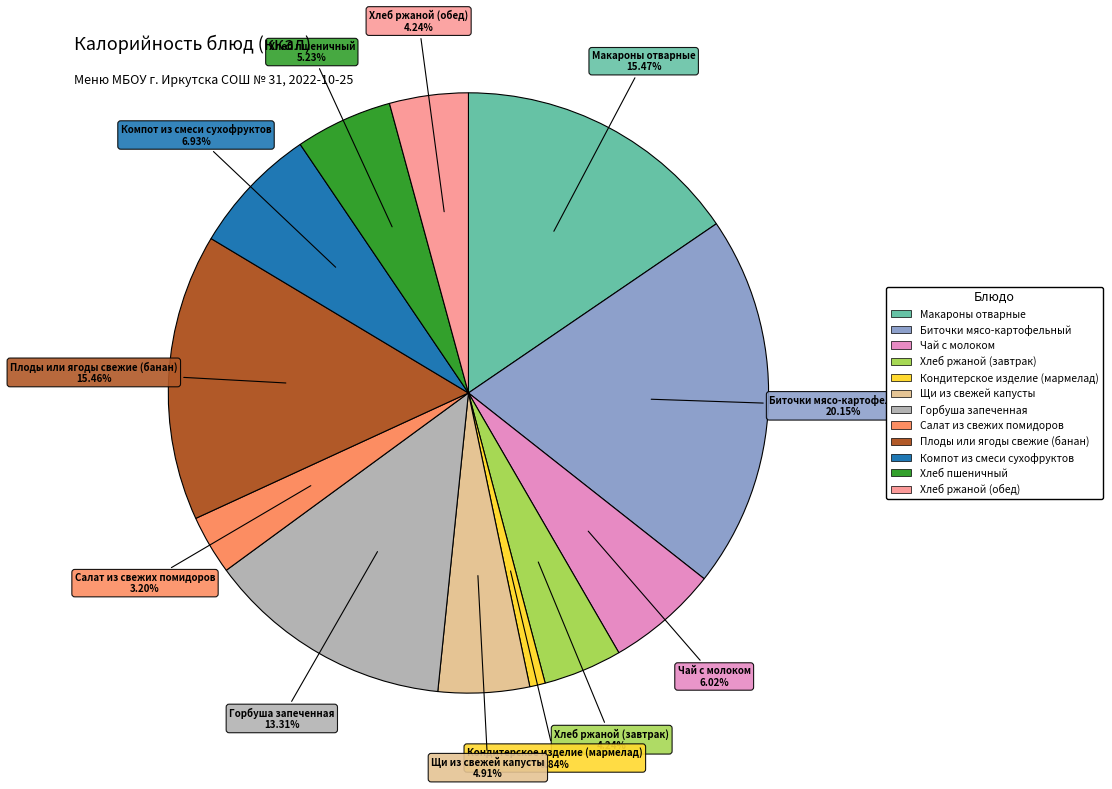

How many segments does this pie chart have?

12